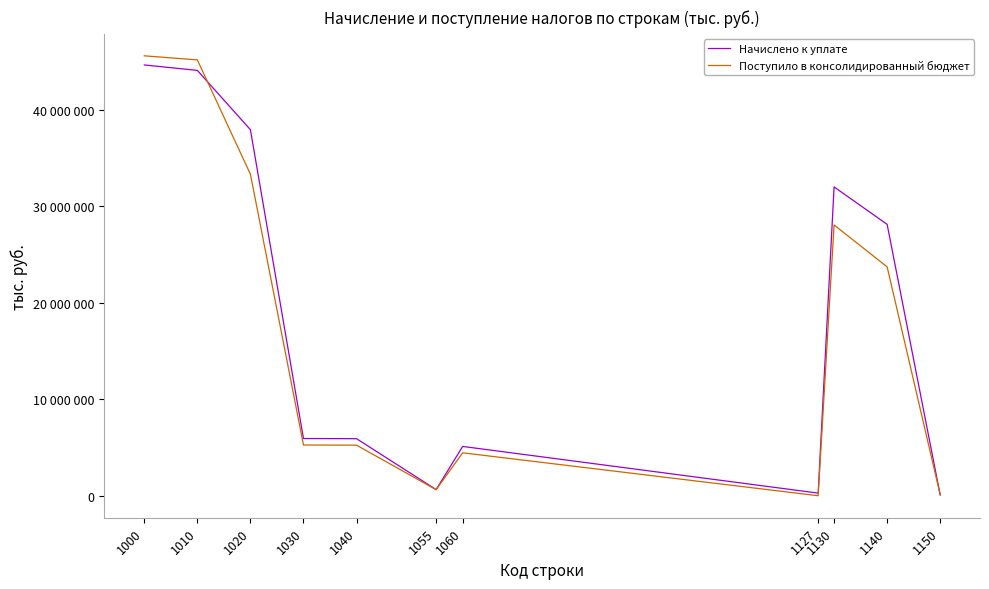

True or false: Поступило в консолидированный бюджет has a value of 79091122 at 1000.

False